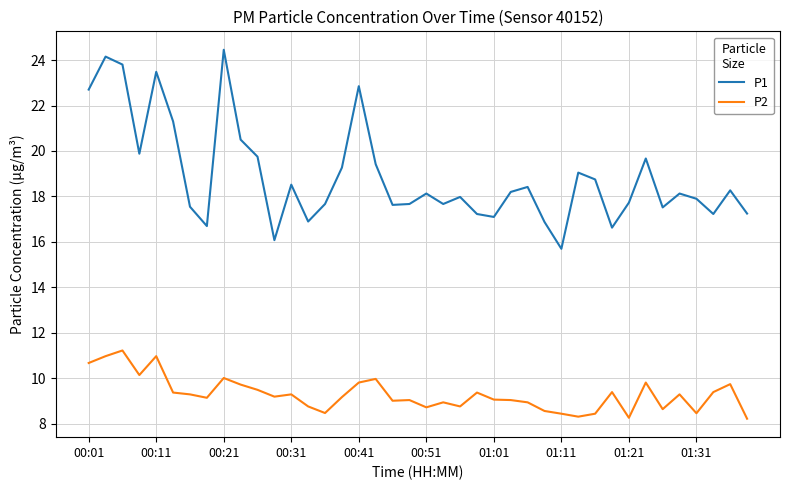

What is the minimum value shown in the chart?

8.2